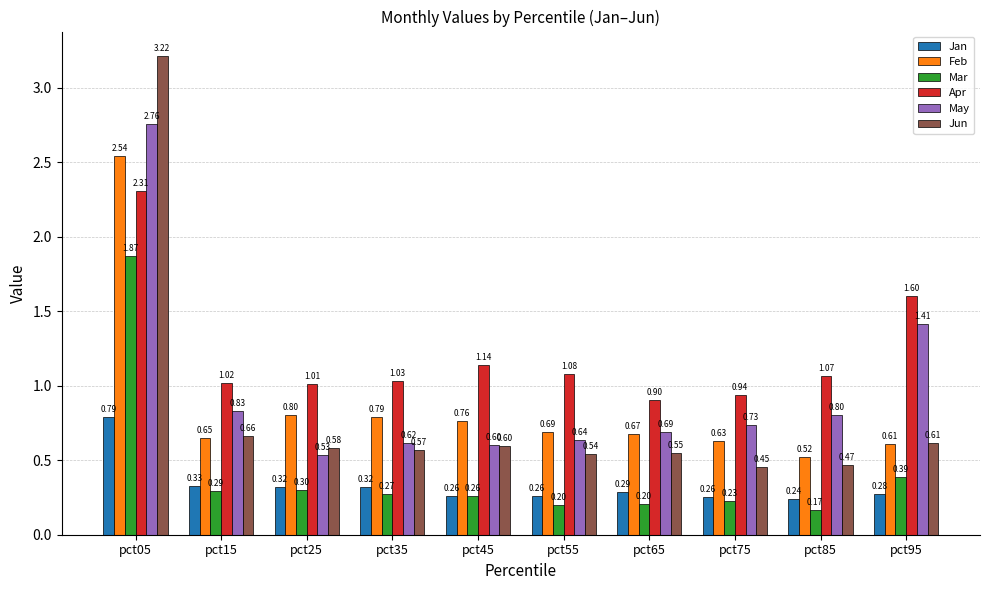

Is it true that Apr equals 1.6 at pct95?

True